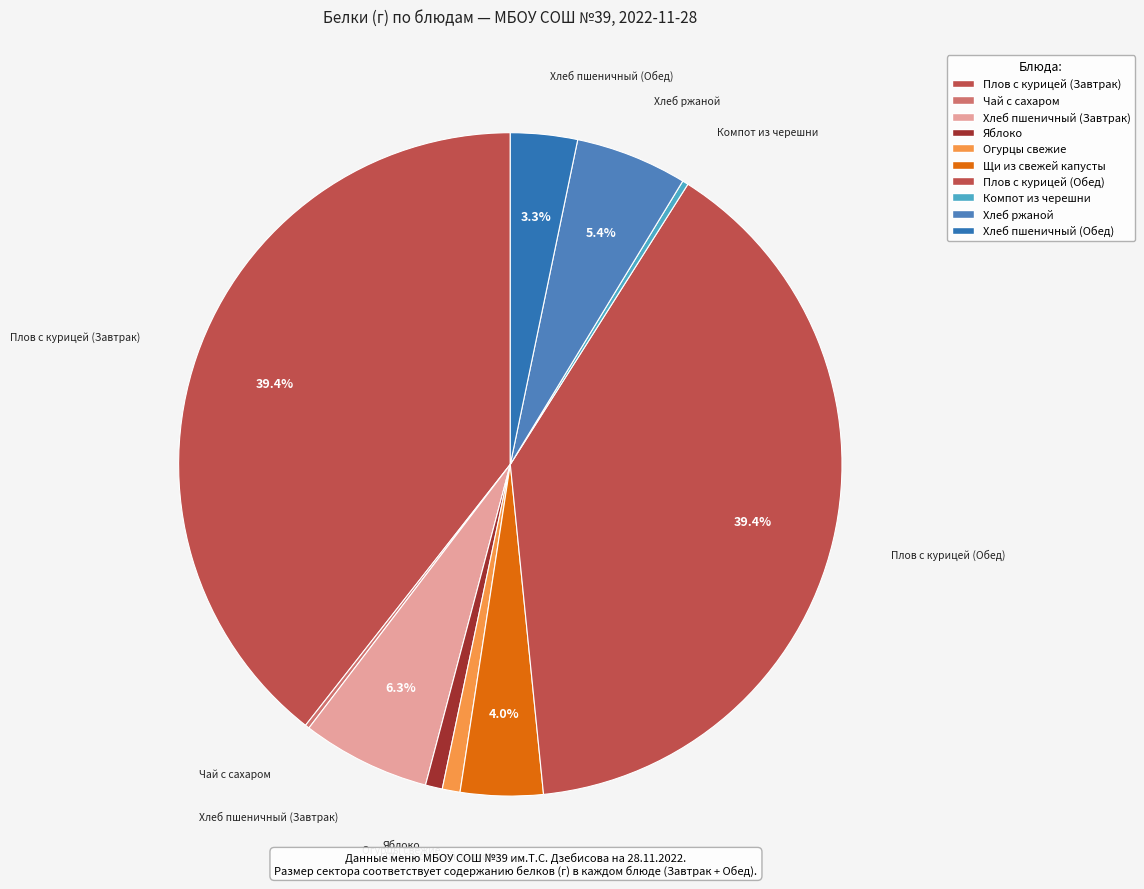

What is the ratio of the value at Хлеб ржаной to the value at Плов с курицей (Завтрак)?

0.1